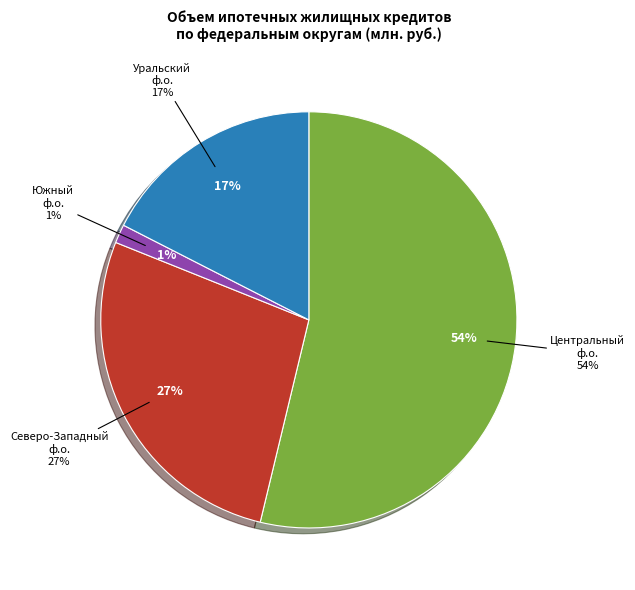

What is the smallest slice in the pie chart?

Южный федеральный округ